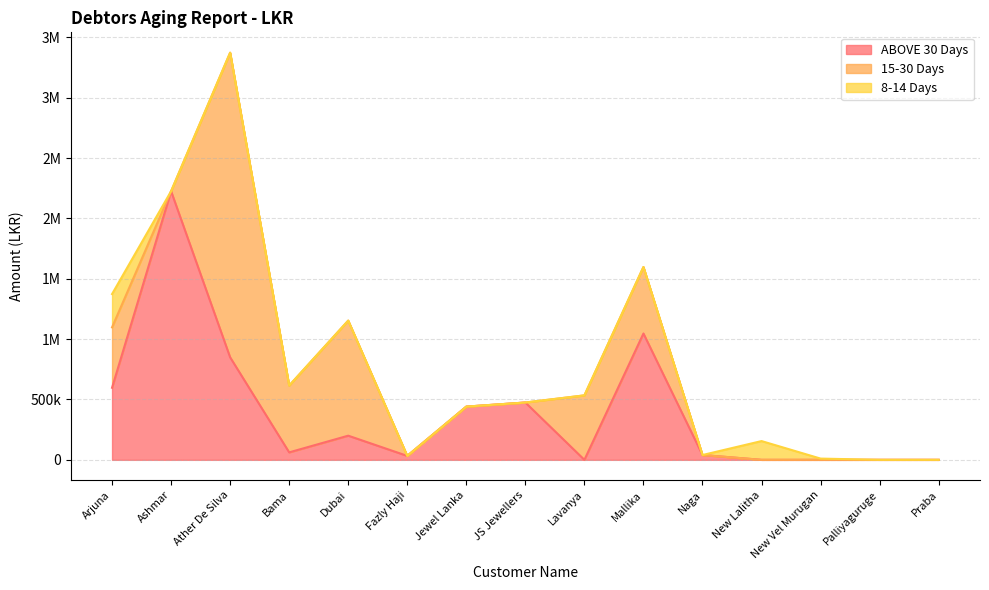

At New Lalitha, list the series in order from smallest to largest.

ABOVE 30 Days, 15-30 Days, 8-14 Days